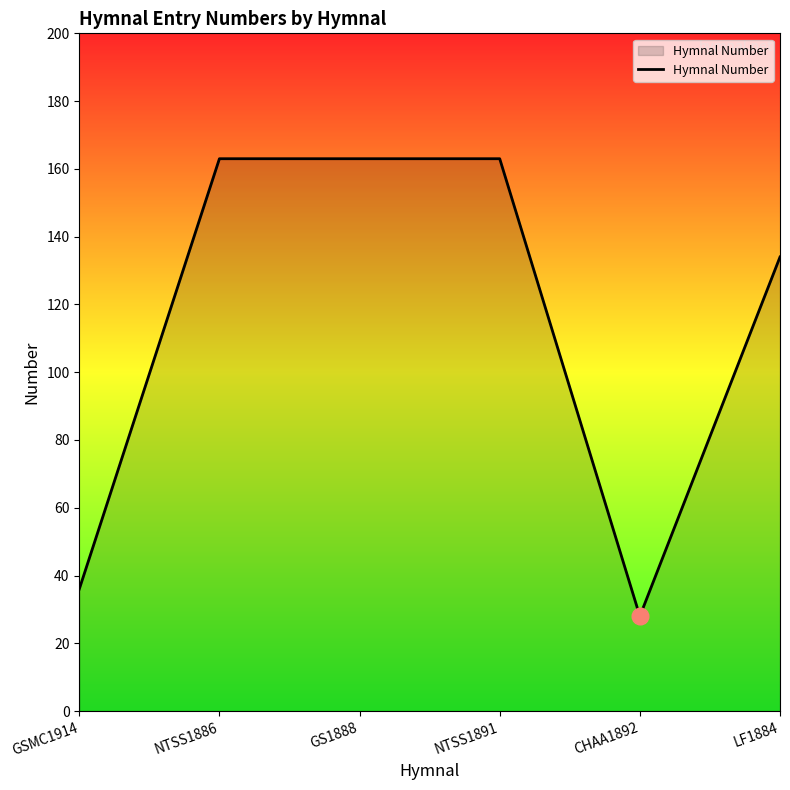

Does the chart display data point markers on the line(s)?

No